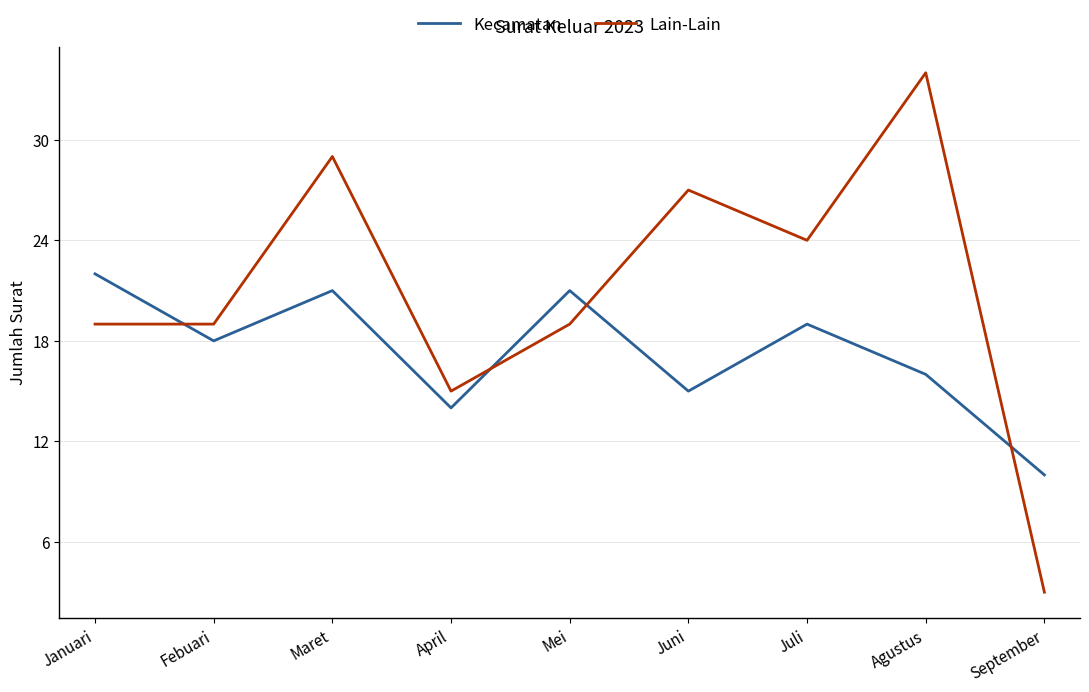

Which category has the highest value in the Lain-Lain series?

Agustus